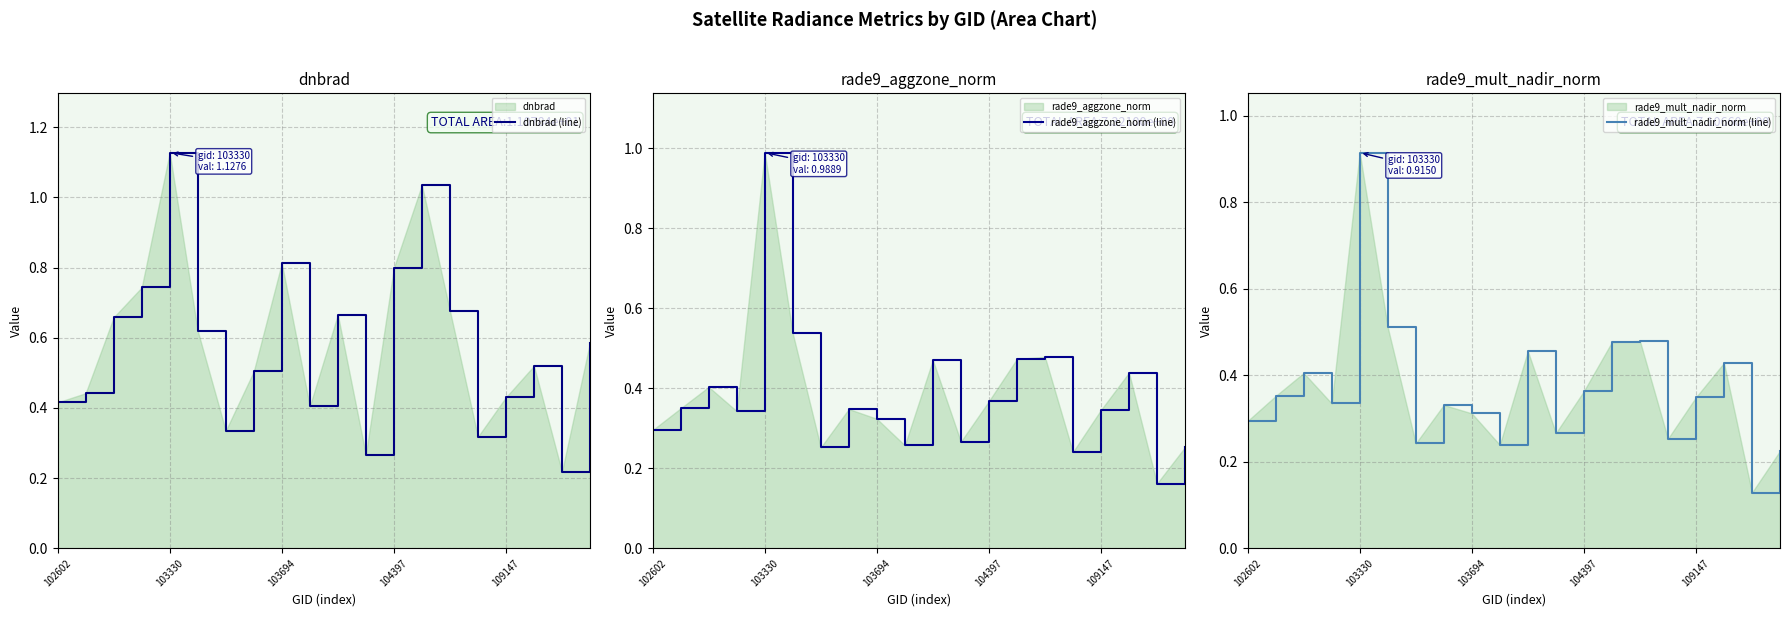

Which series ends up on top after the final intersection of rade9_mult_nadir_norm (line) and rade9_aggzone_norm (line)?

rade9_aggzone_norm (line)